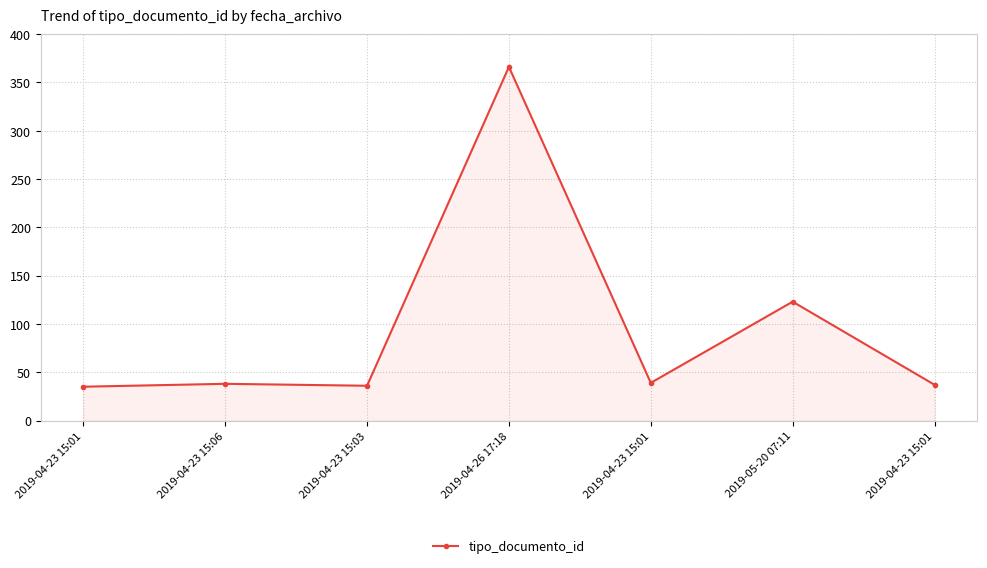

True or false: the data shows 39 at 2019-04-23 15:01.

True